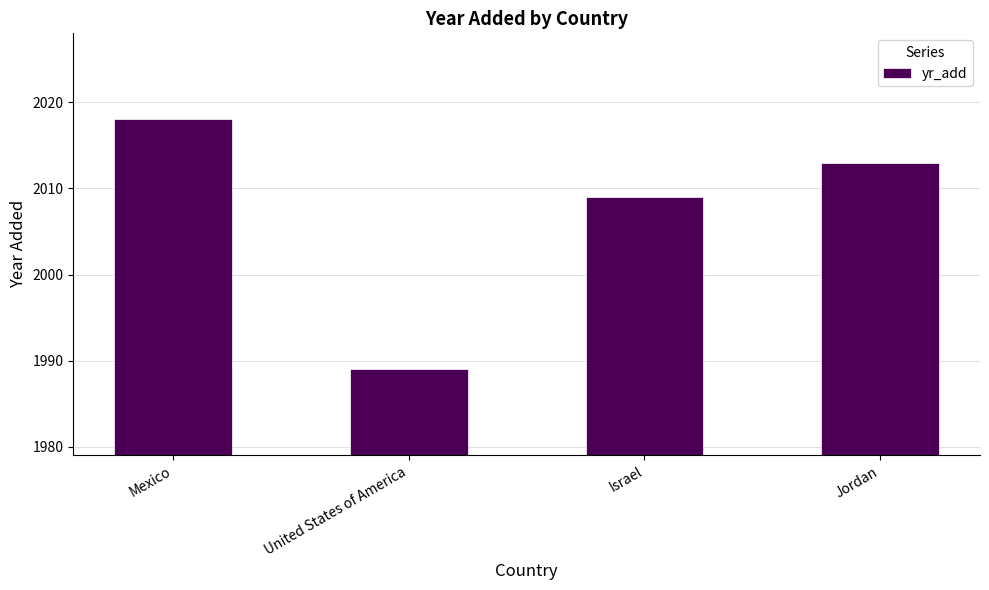

Rank the categories by value from highest to lowest.

Mexico, Jordan, Israel, United States of America